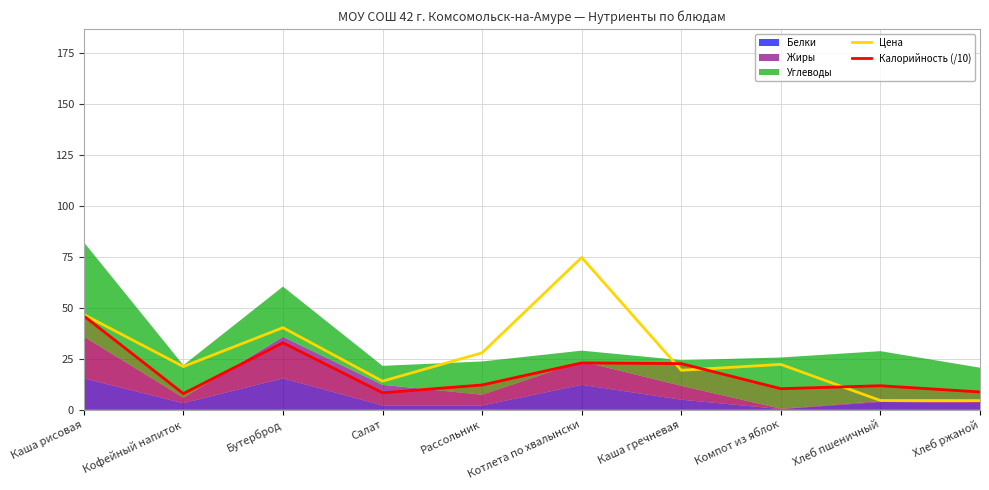

True or false: Калорийность (/10) has a value of 8.3 at Салат.

True